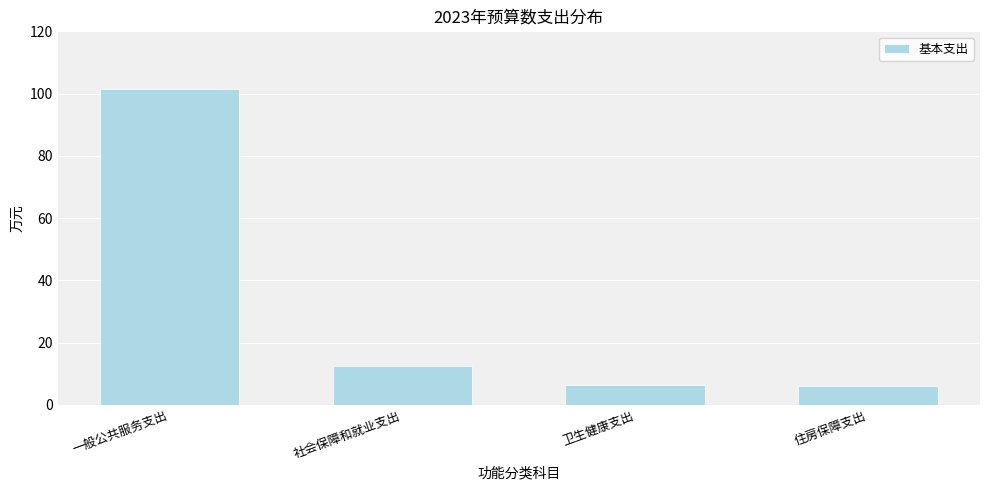

What is the average value?

31.7